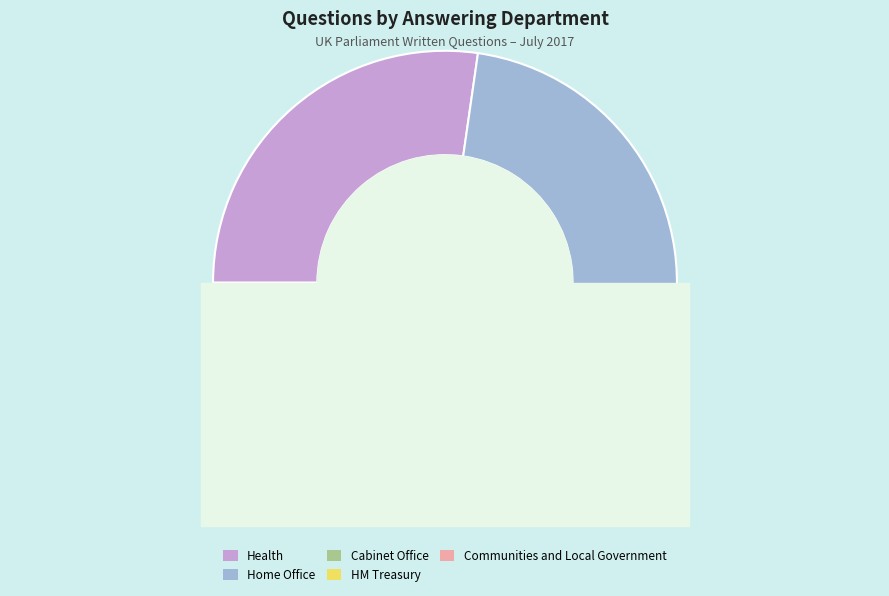

Is it true that Communities and Local Government is 5% of the pie?

False